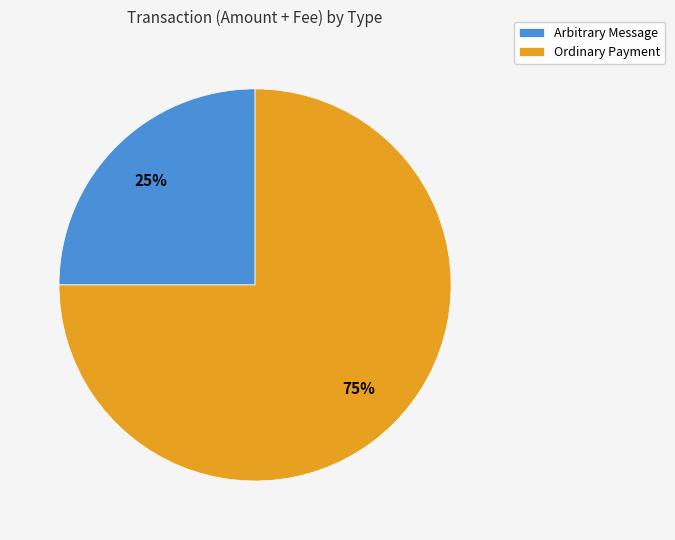

To the nearest percent, what is the average slice percentage?

50%